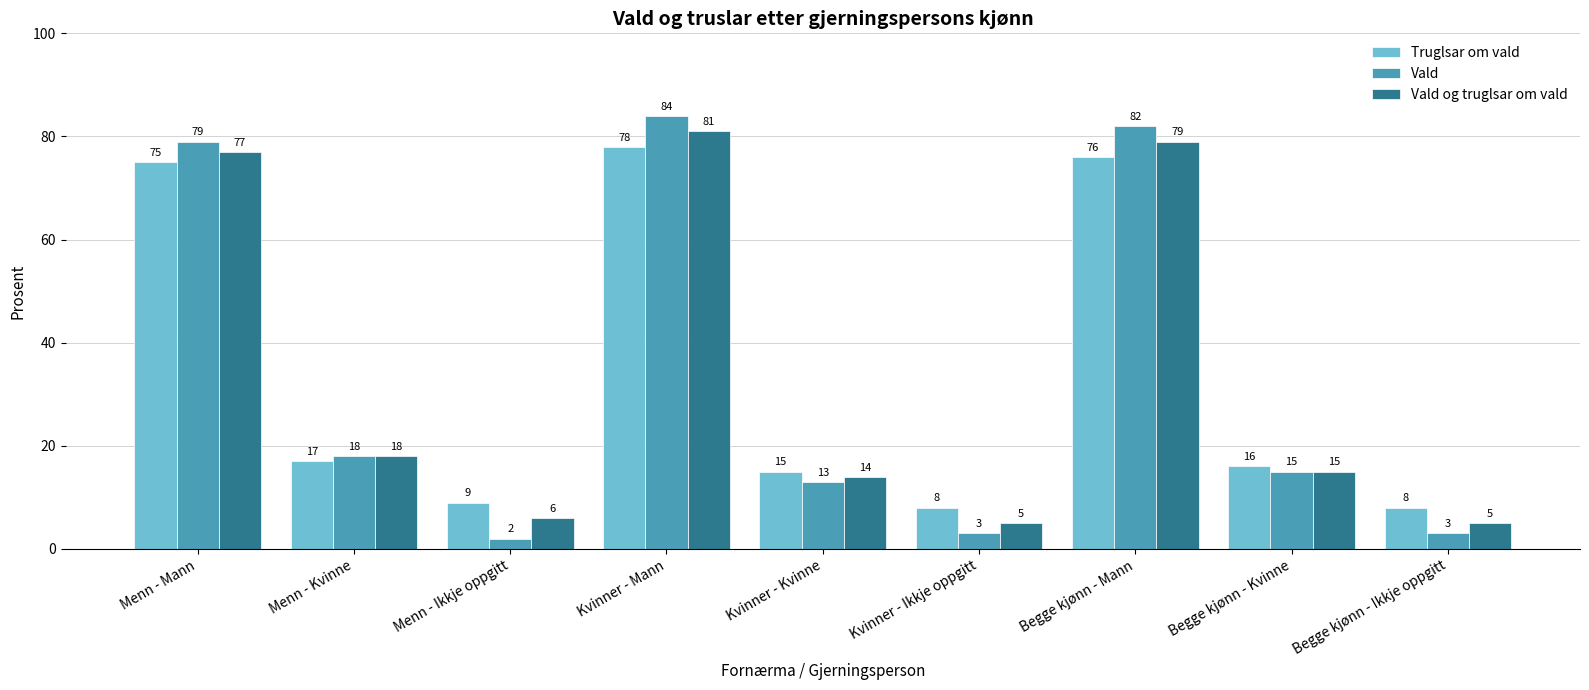

What is the difference between the maximum and minimum values in the Vald og truglsar om vald series?

76